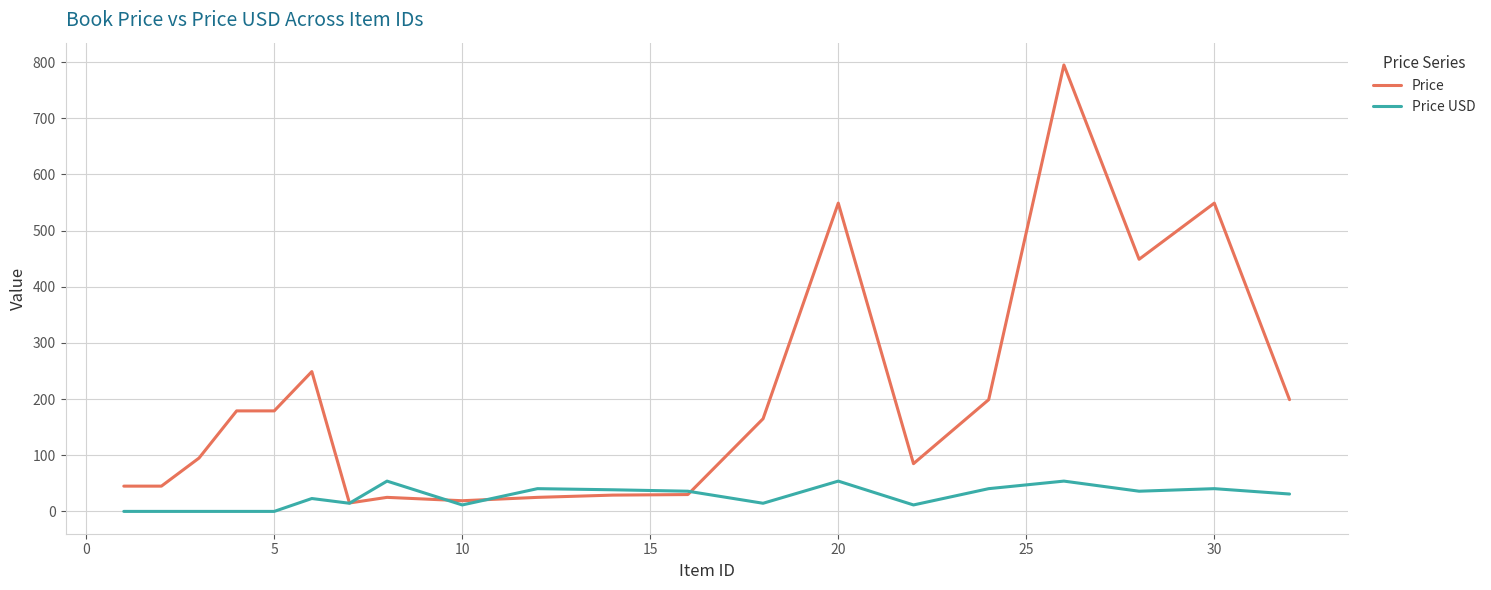

How many lines are shown in the chart?

2